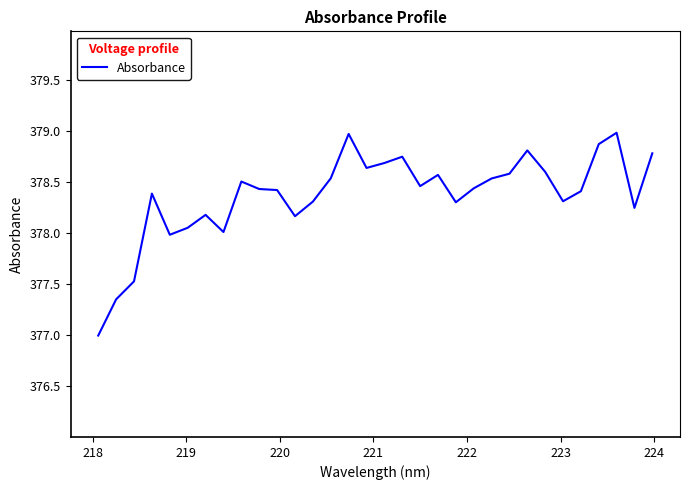

What is the difference between the maximum and minimum values?

2.0